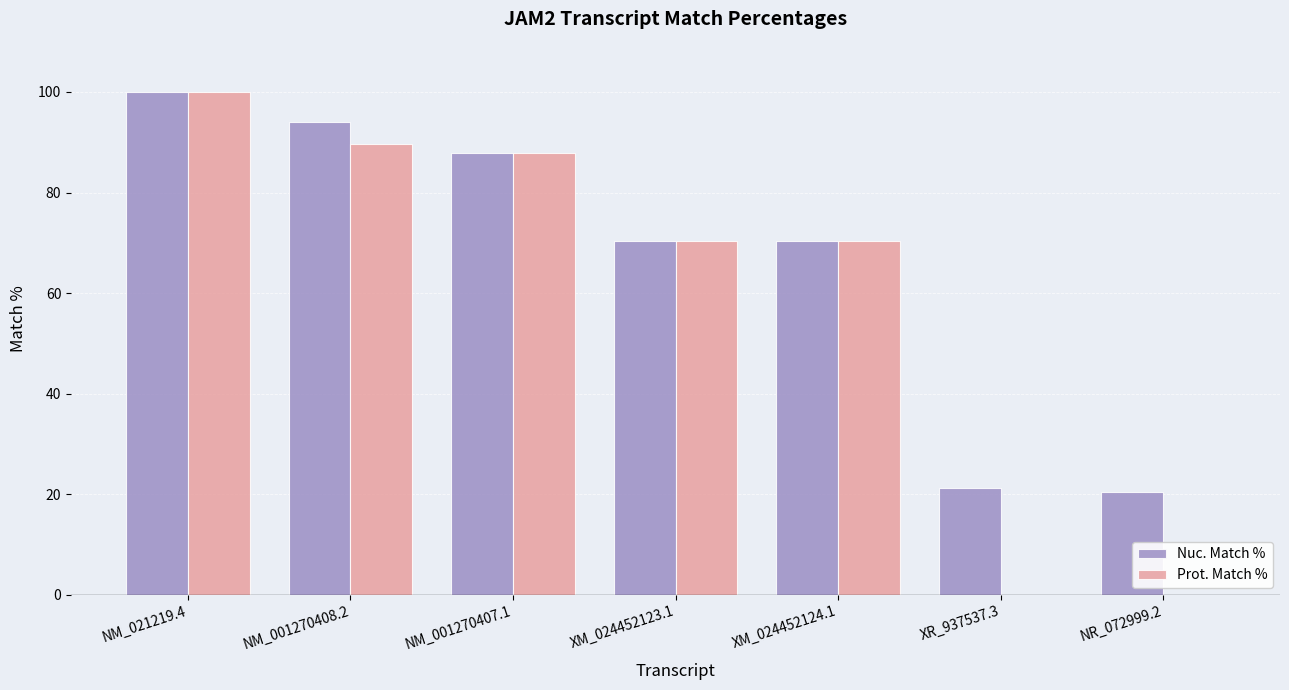

What are all the series names shown in the legend?

Nuc. Match %, Prot. Match %